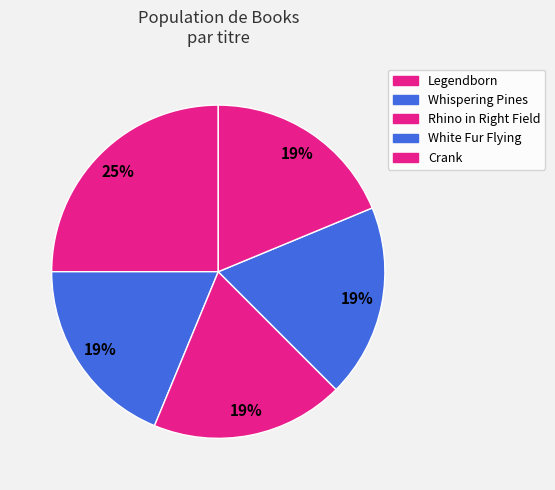

True or false: Legendborn accounts for 25% of the total.

True